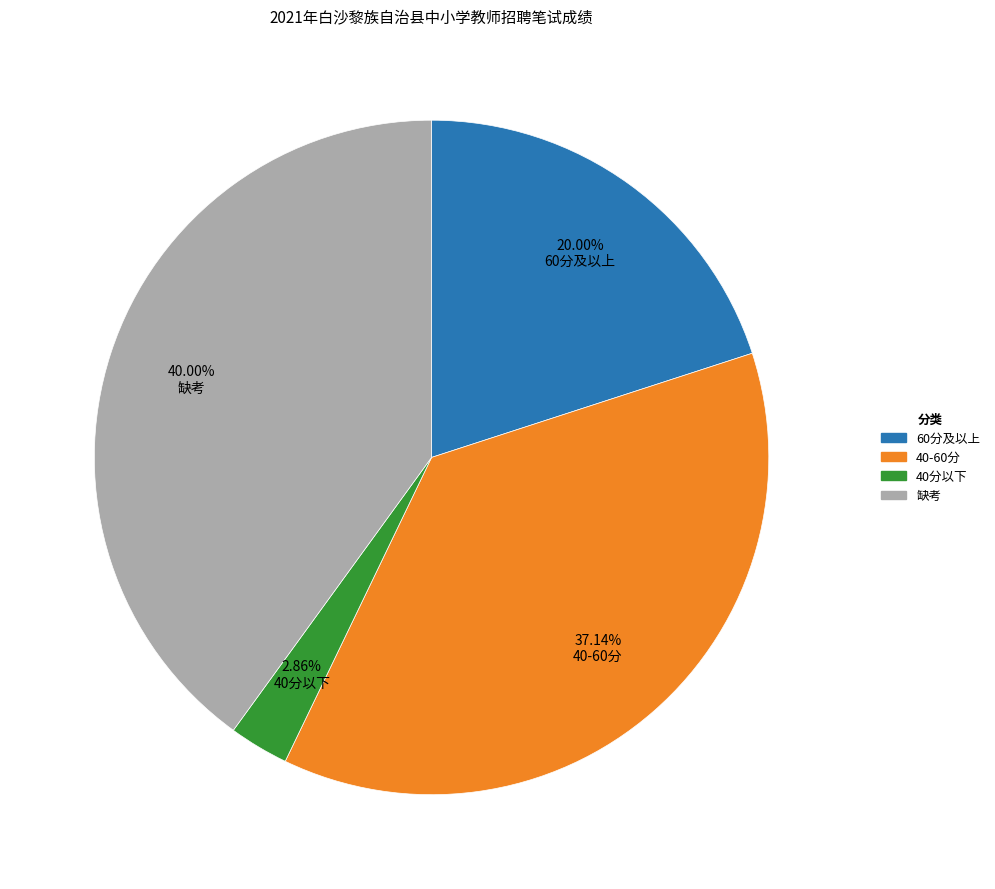

Do 缺考 and 40-60分 together represent more than half of the pie?

Yes